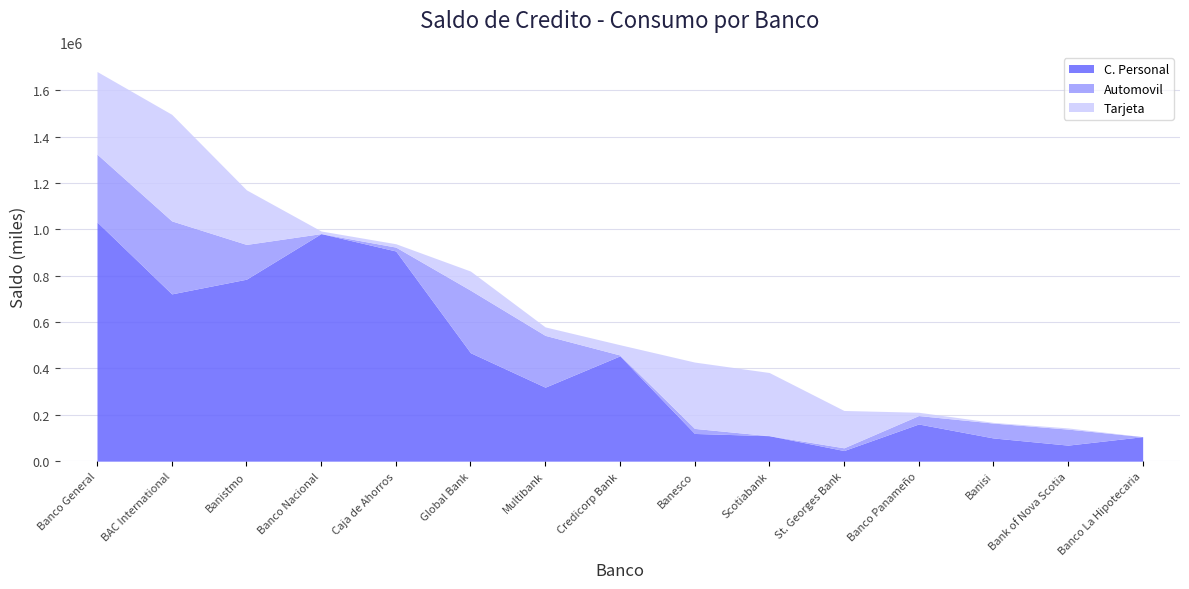

At how many categories does at least one series exceed 895998?

3